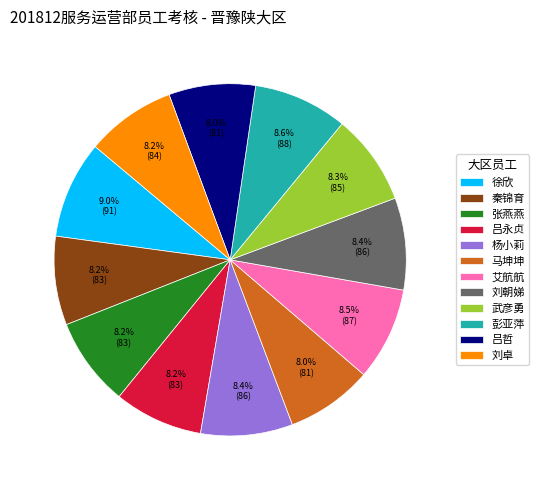

Do 张燕燕 and 武彦勇 together represent more than half of the pie?

No